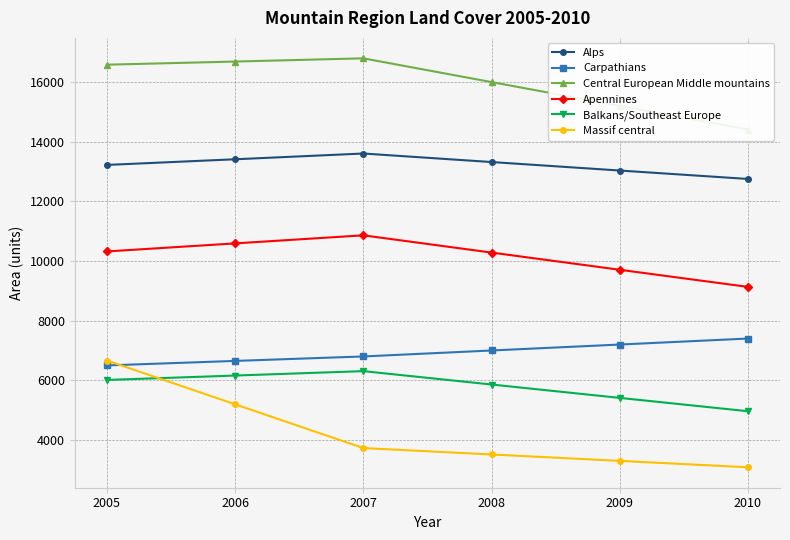

The value of Alps at 2010 is 12756. True or false?

True